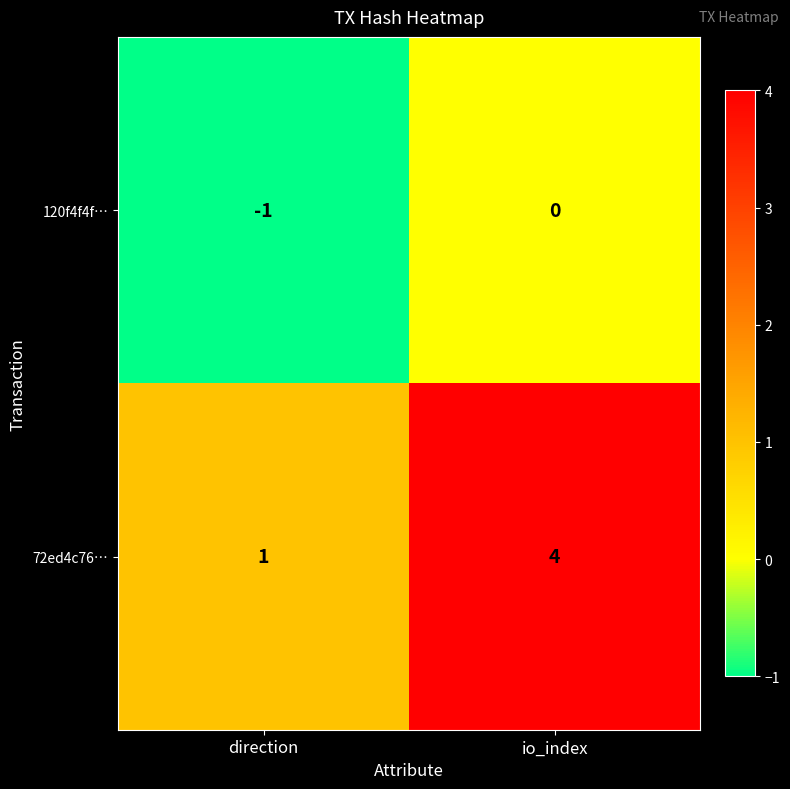

At which label does 72ed4c76… reach its peak?

io_index